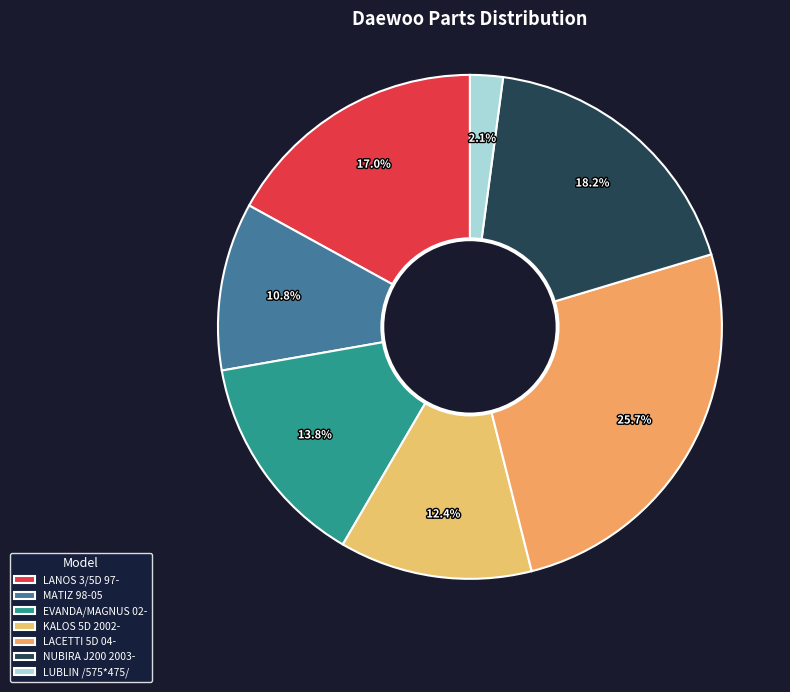

How many slices are in this pie chart?

7